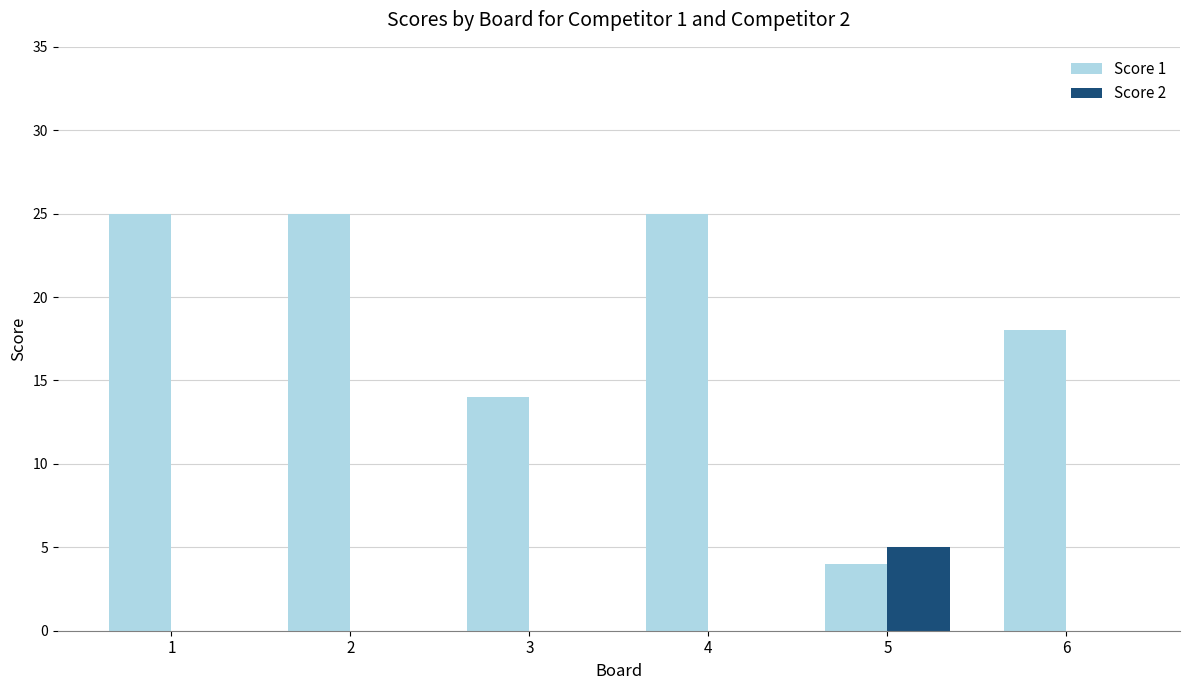

Is the value of Score 2 at 6 greater than the value of Score 1 at 5?

No